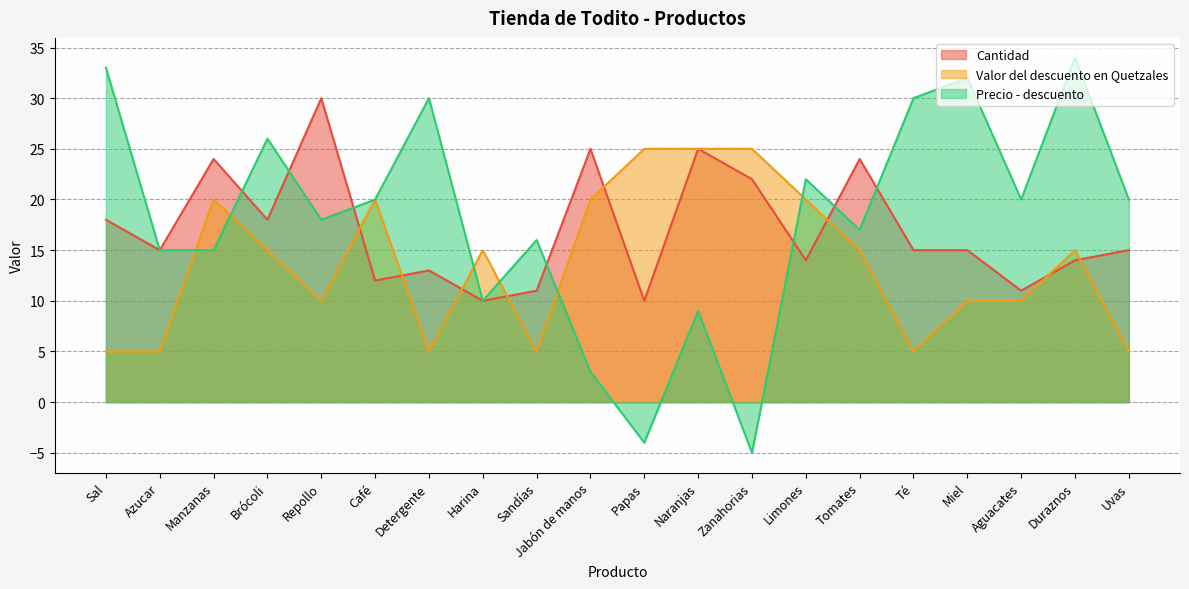

At which category does the chart reach its peak across all series?

Duraznos